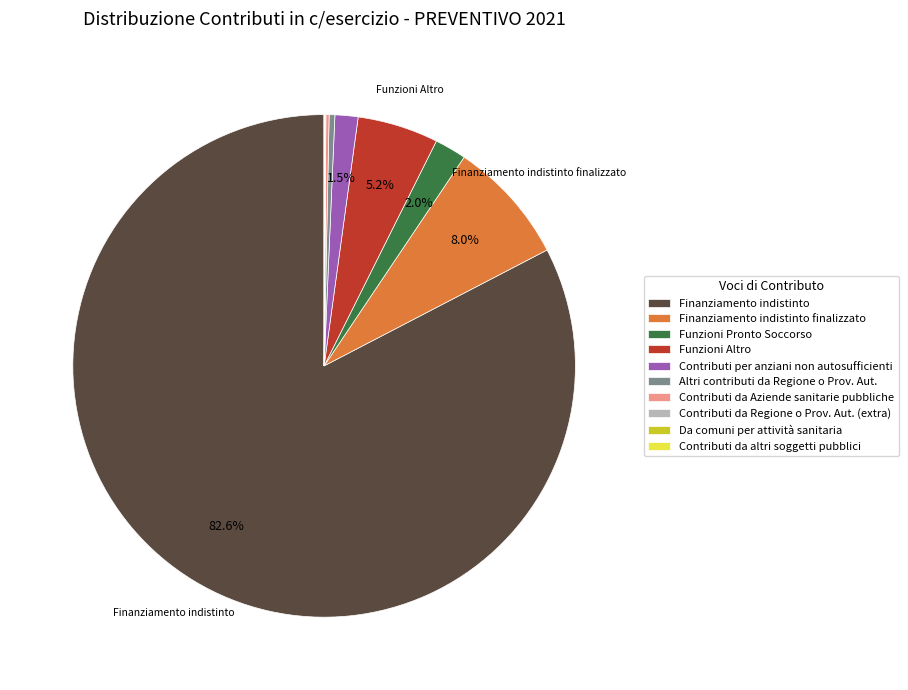

What is the largest slice in the pie chart?

Finanziamento indistinto